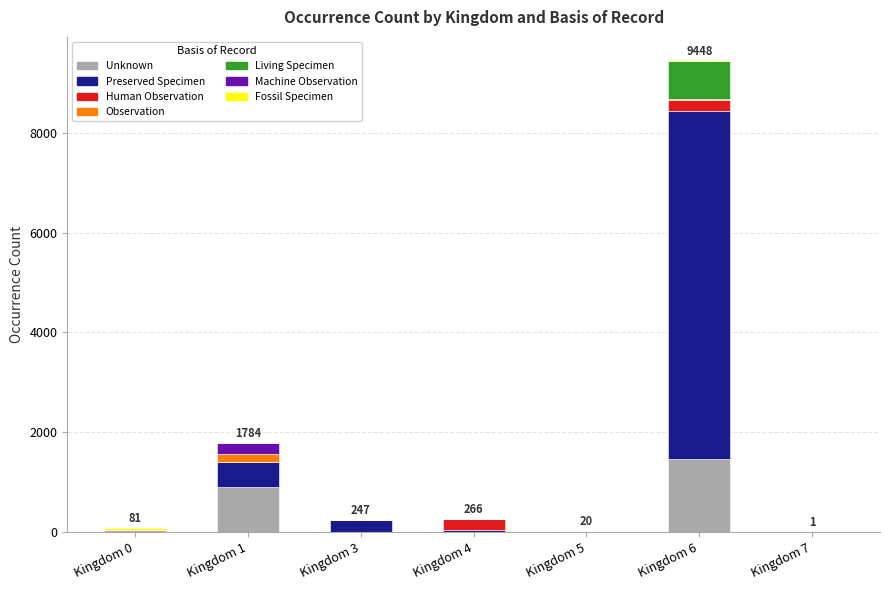

At which category is the sum across all series the highest?

Kingdom 6